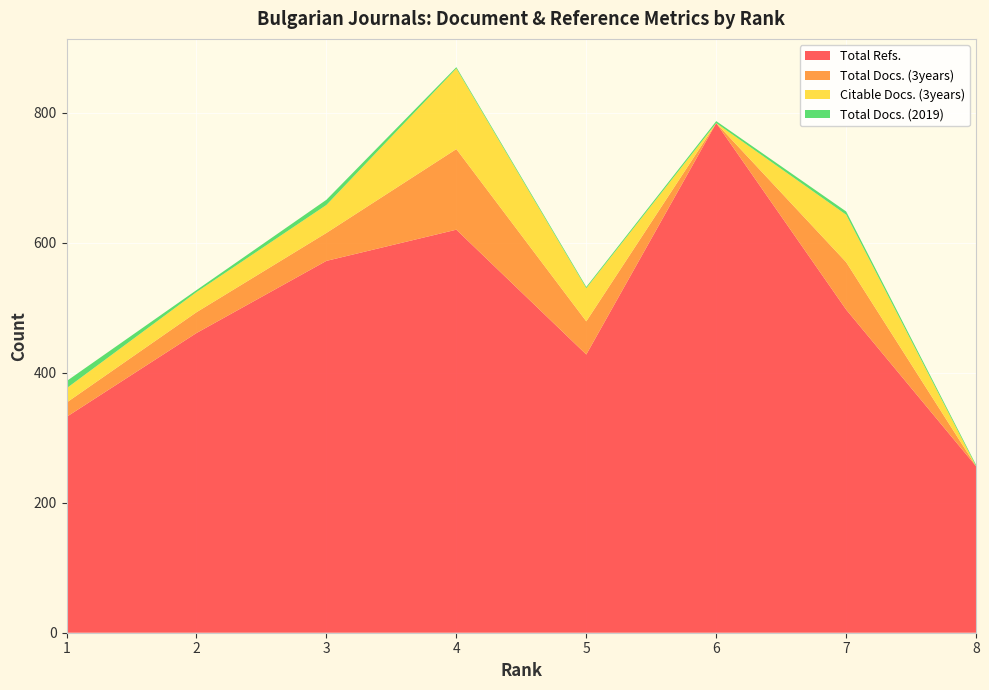

Reading left to right, list all the values displayed in this chart.

Total Refs.: 1=332	2=461	3=572	4=620	5=428	6=784	7=497	8=256
Total Docs. (3years): 1=22	2=32	3=43	4=124	5=51	6=0	7=73	8=0
Citable Docs. (3years): 1=22	2=31	3=43	4=124	5=51	6=0	7=73	8=0
Total Docs. (2019): 1=11	2=3	3=8	4=2	5=2	6=3	7=5	8=2